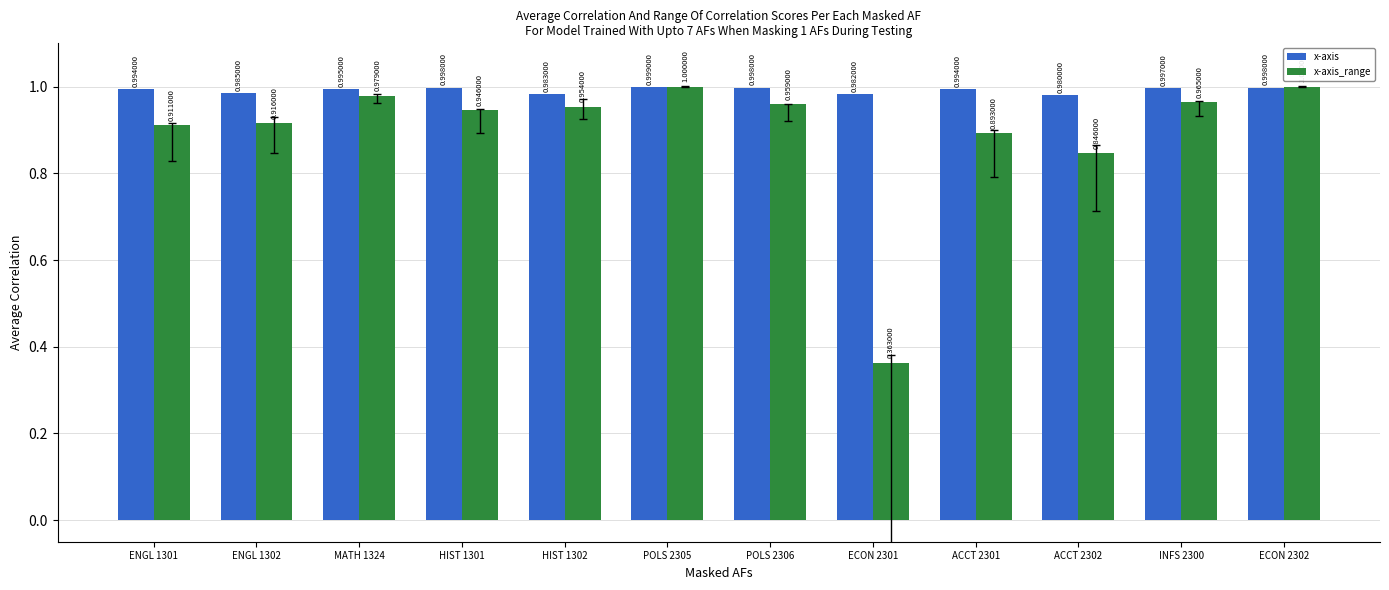

Is the value of x-axis at ACCT 2301 greater than the value of x-axis_range at ACCT 2302?

Yes